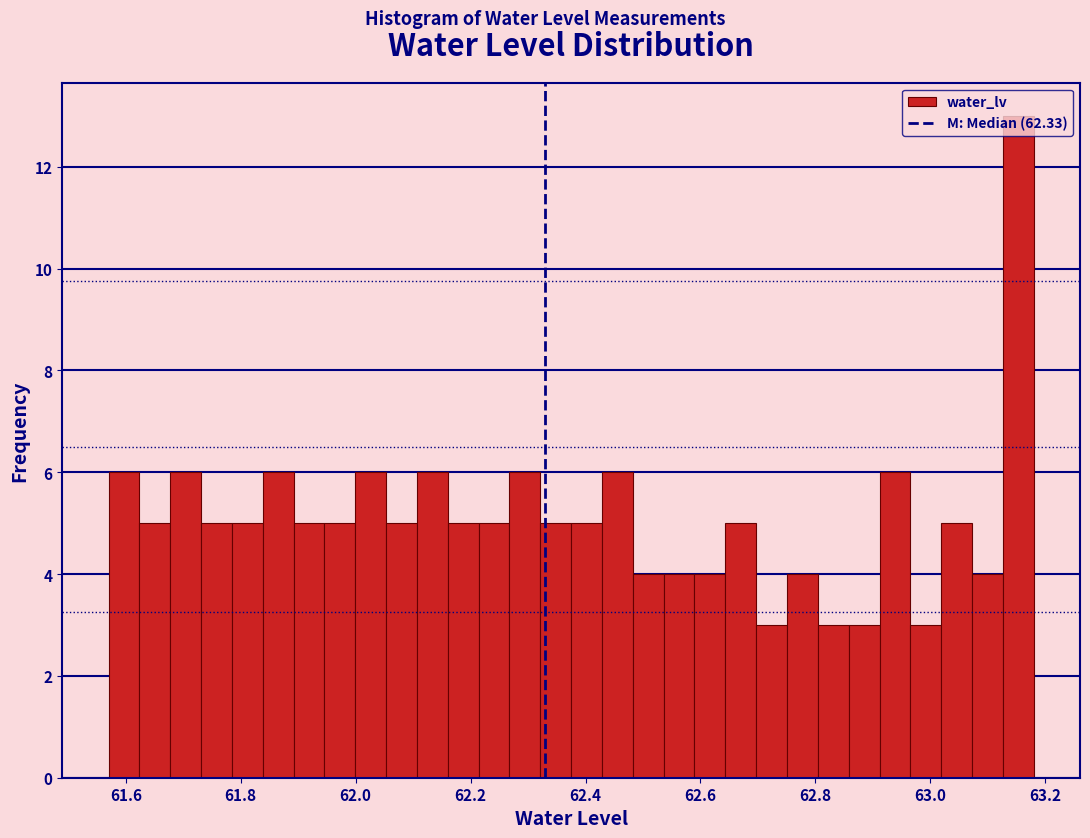

Around what value on the x-axis is the tallest bar? Give the approximate position of its centre, as read against the axis.

63.16